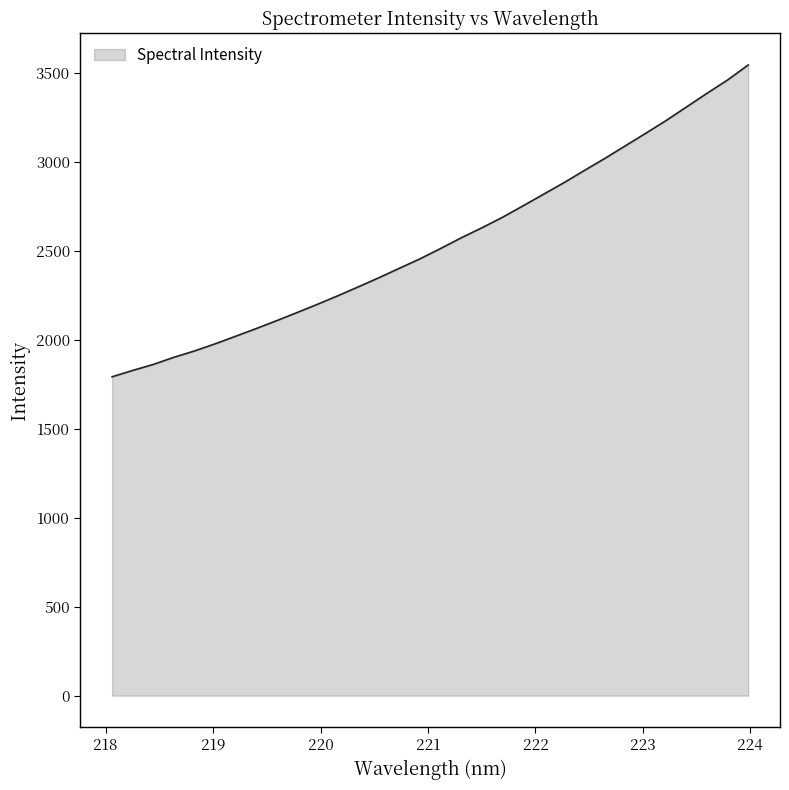

What is the smallest value displayed?

1793.2